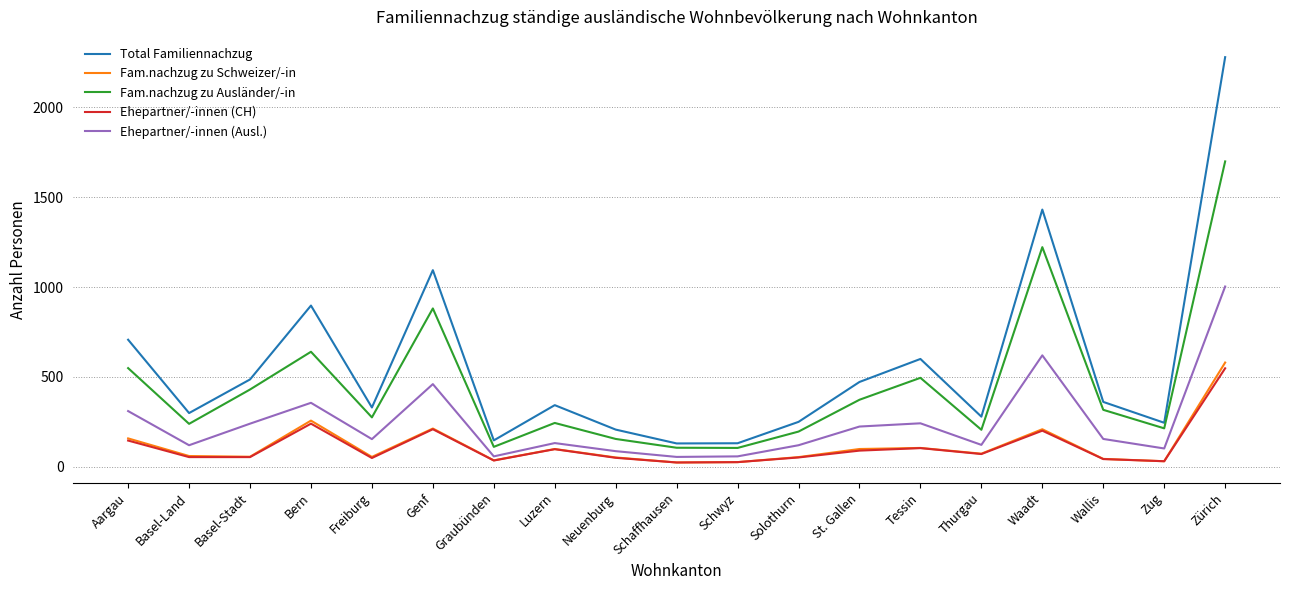

What is the spread (max minus min) of values at Solothurn?

198